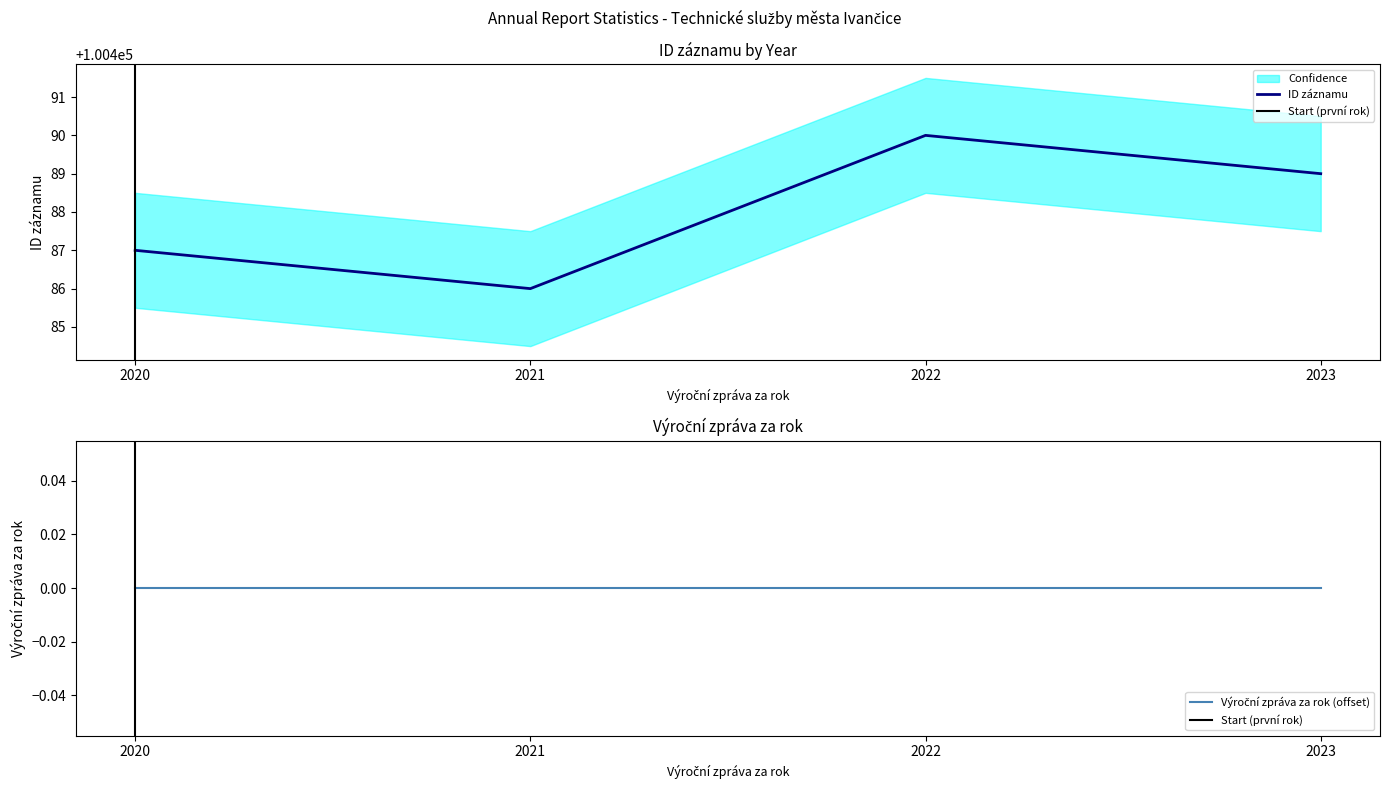

At which label does the data first exceed 100489?

2022